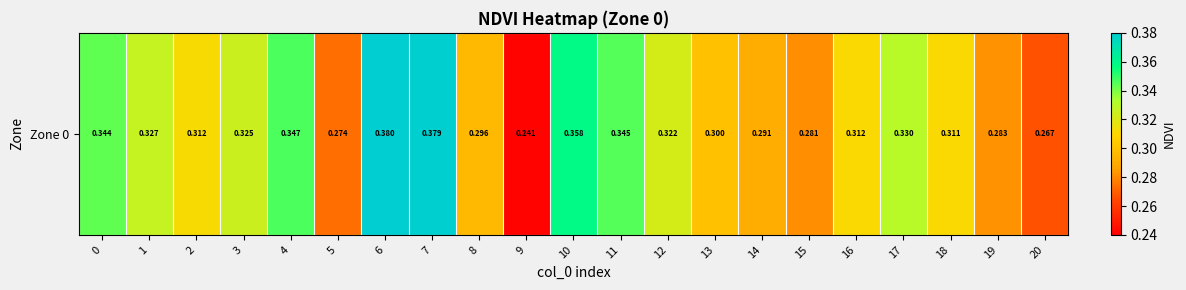

Reading right to left, what are all the values shown in this chart?

0.3	0.3	0.3	0.3	0.3	0.3	0.3	0.3	0.3	0.3	0.4	0.2	0.3	0.4	0.4	0.3	0.3	0.3	0.3	0.3	0.3